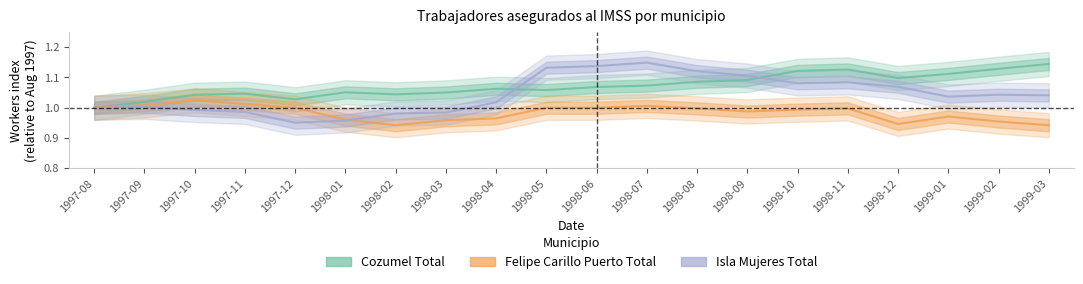

The value of Cozumel Total at 1998-09 is 0.5. True or false?

False